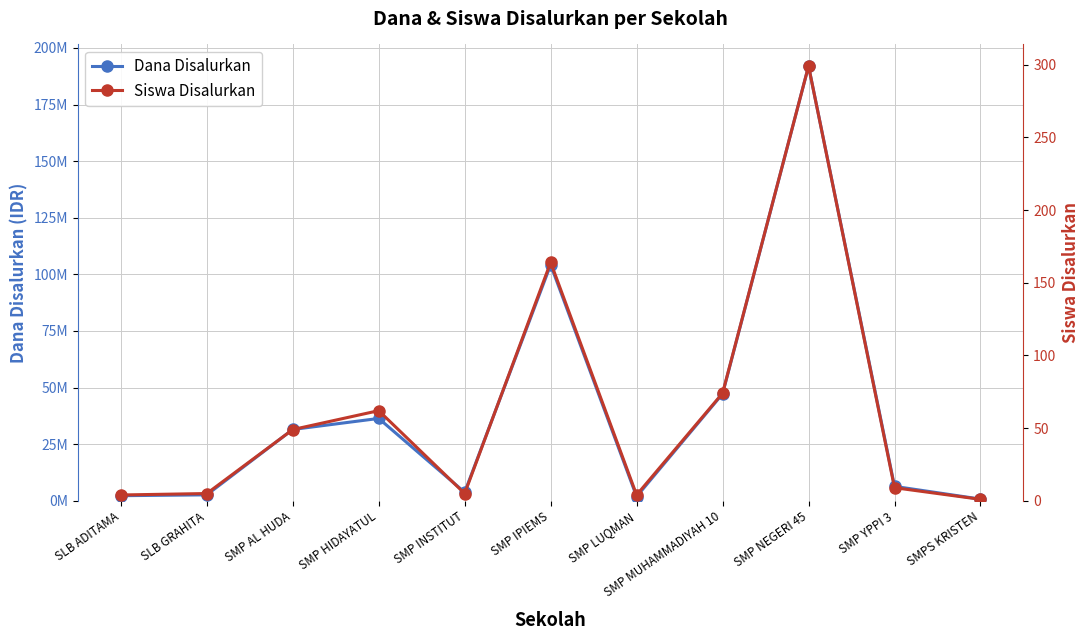

At how many categories does at least one series exceed 65311638?

2